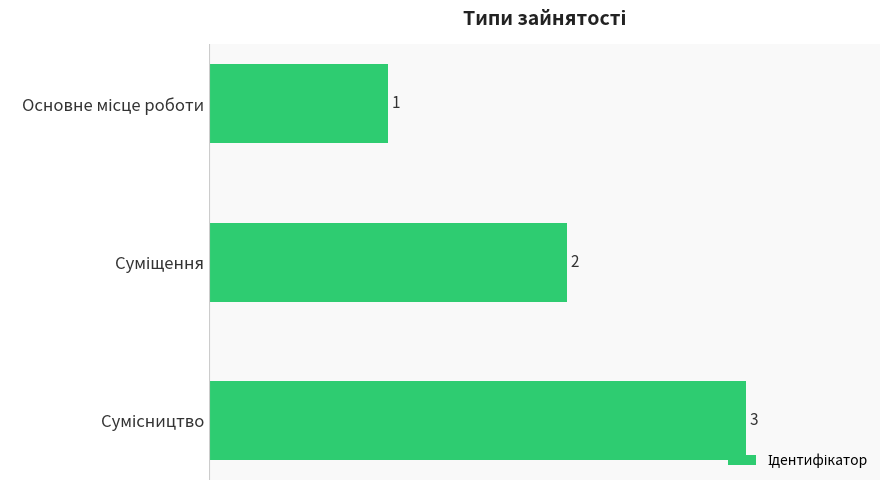

What is the difference between the second highest and minimum values?

1